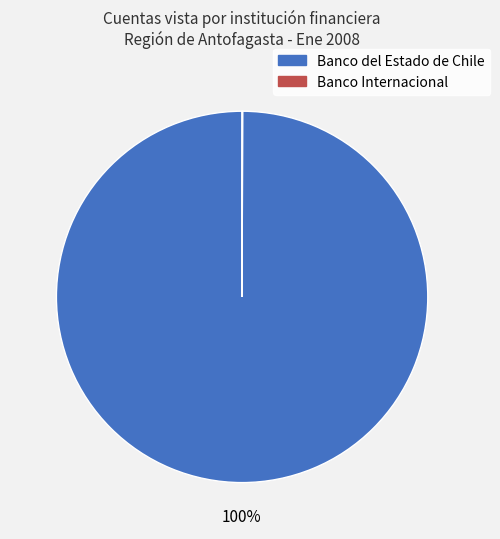

Which category has the biggest portion of the pie?

Banco del Estado de Chile